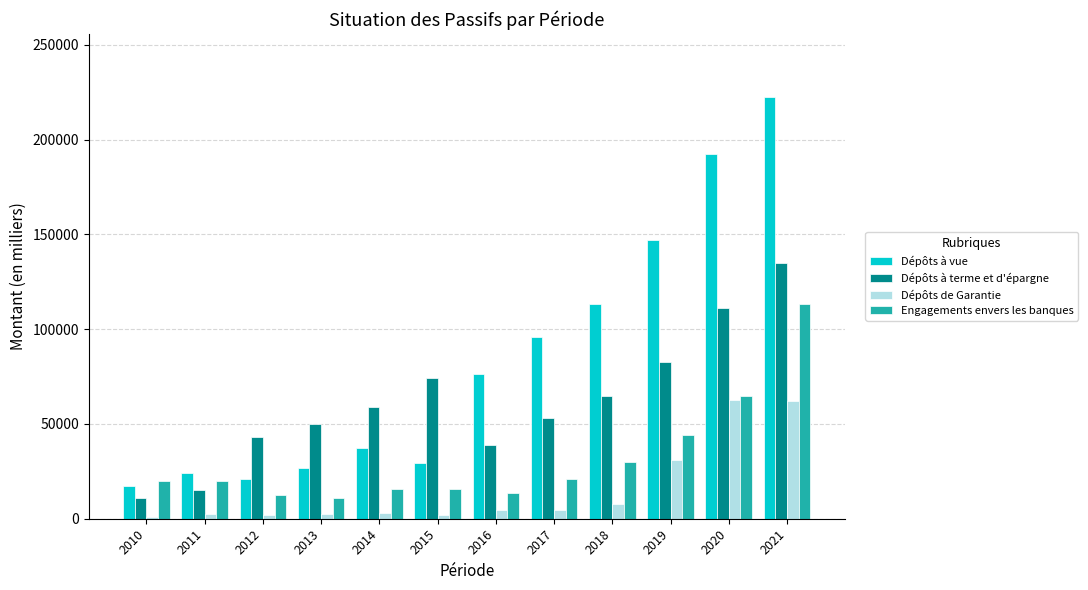

Where does the Dépôts à terme et d'épargne series first go above 59038?

2014